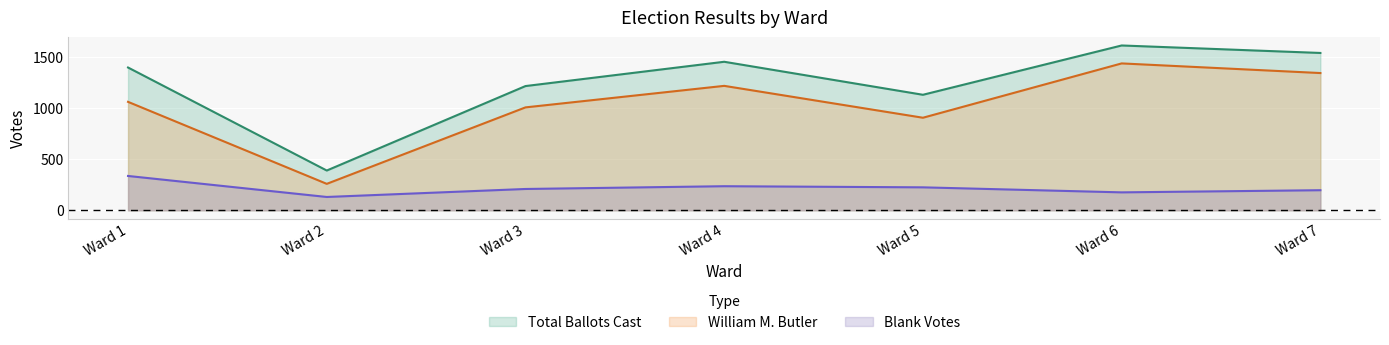

True or false: Total Ballots Cast has a value of 395 at Ward 7.

False